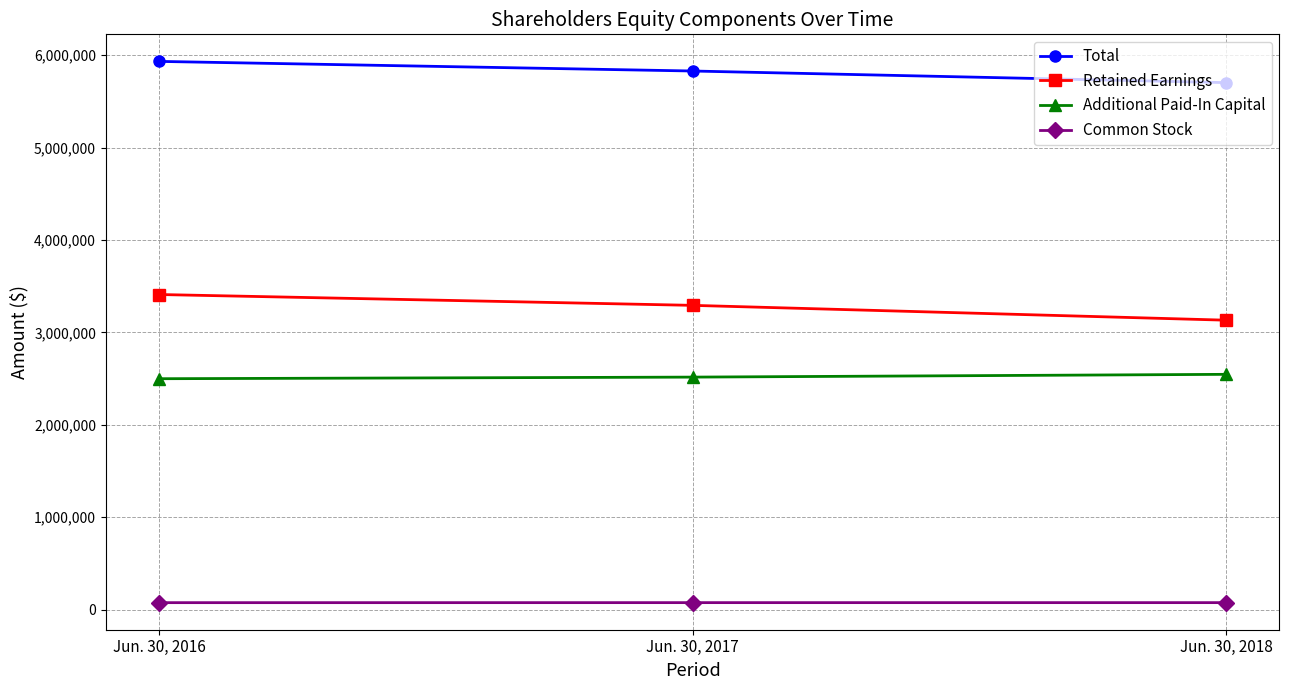

The Total series shows 5702200 at Jun. 30, 2018. True or false?

True